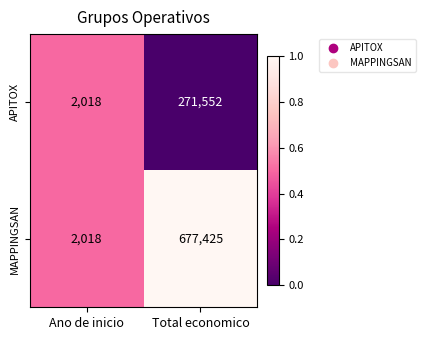

Reading left to right, transcribe all the data shown in this chart.

APITOX: Ano de inicio=2018	Total economico=271552
MAPPINGSAN: Ano de inicio=2018	Total economico=677425